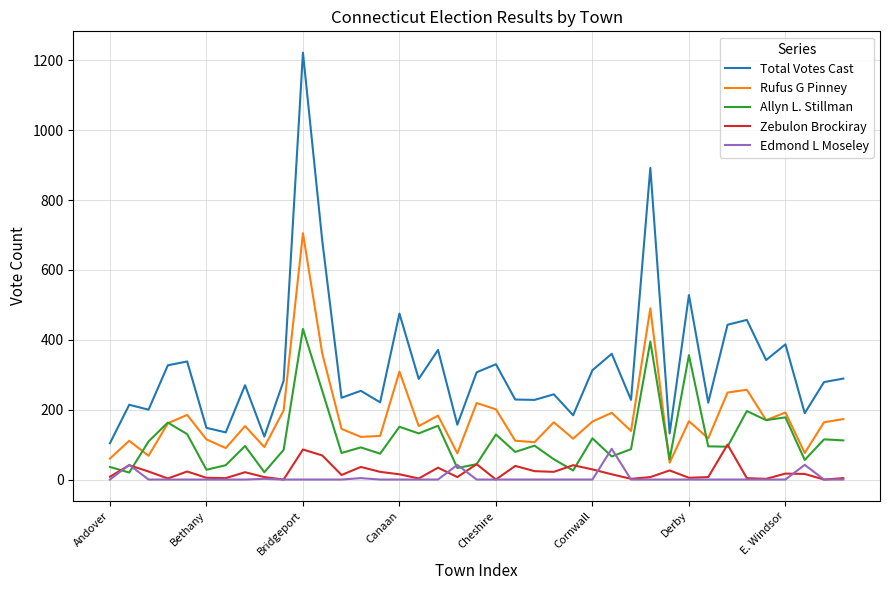

What is the maximum value for Allyn L. Stillman?

431